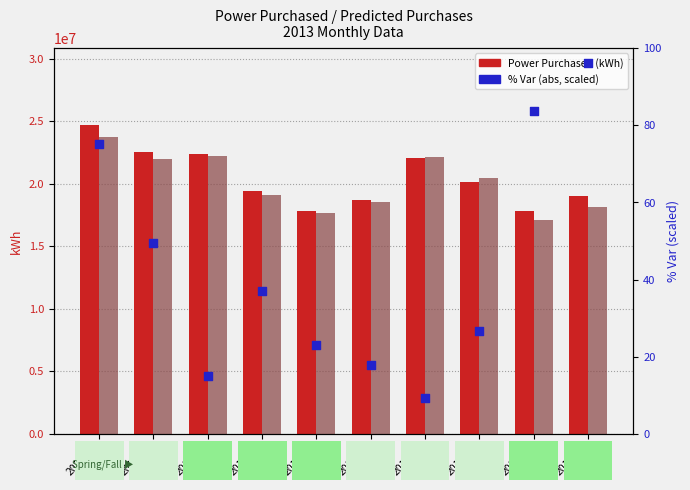

Which series contains the highest Y value?

Power Purchased